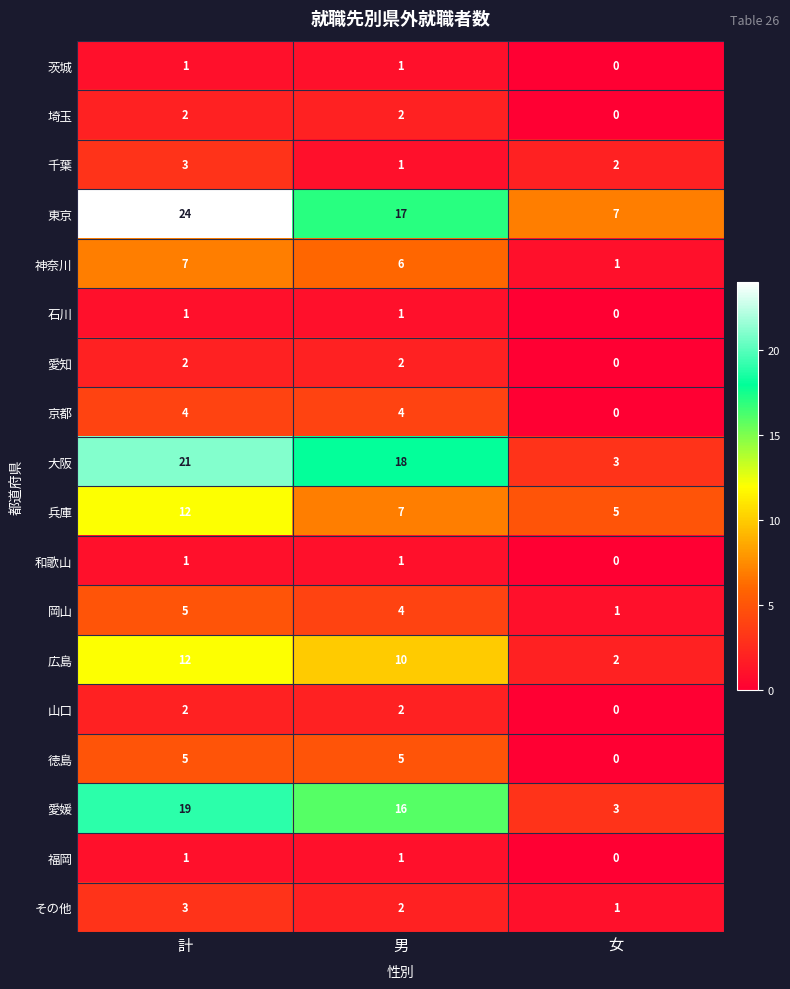

What is the maximum value for 愛媛?

19